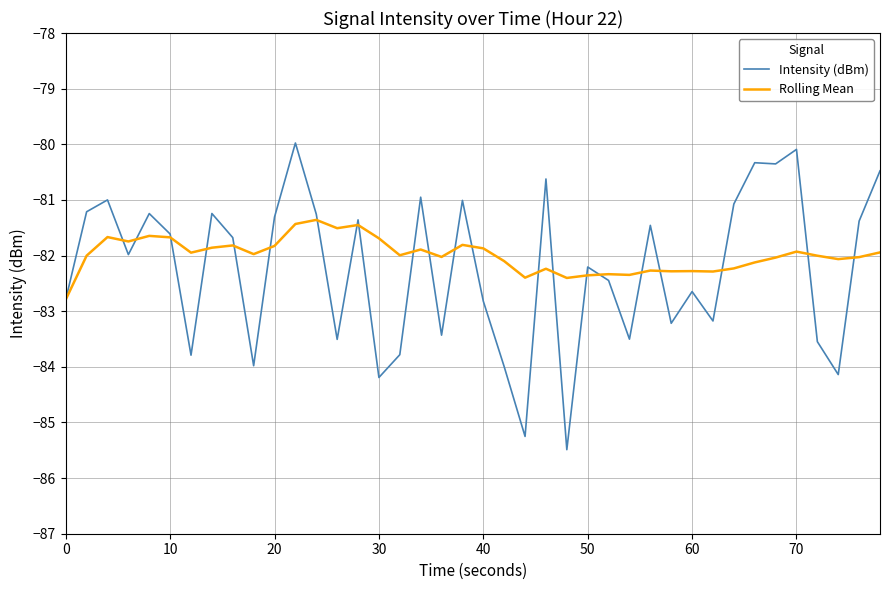

Does the chart have visible grid lines?

Yes